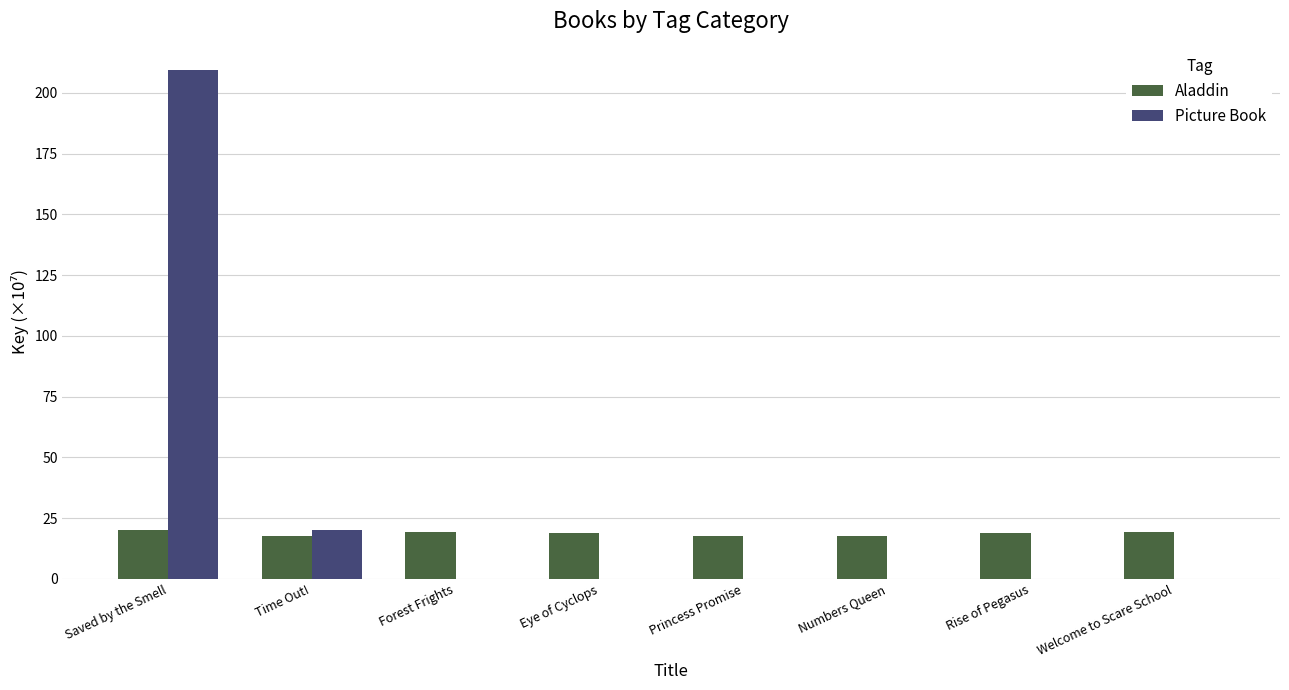

At which label does Aladdin first exceed 18?

Saved by the Smell